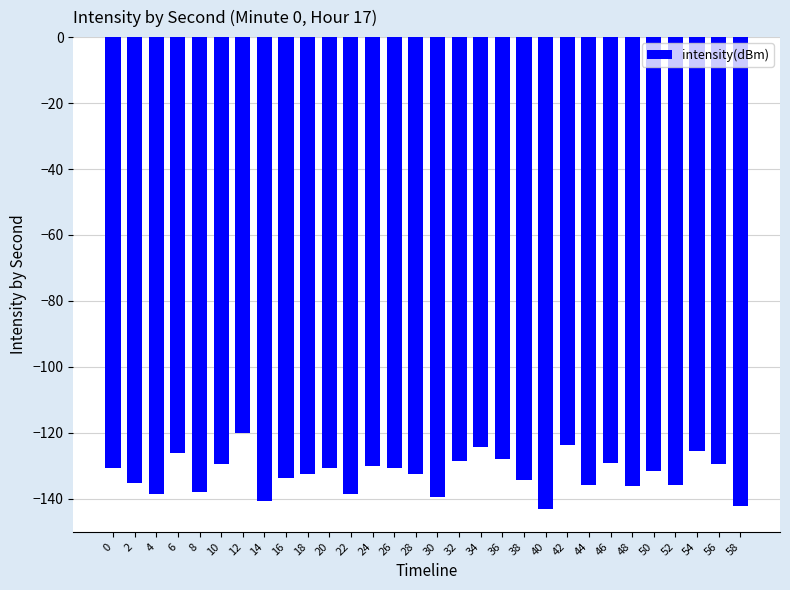

What is the value of the 19th bar from the left?

-128.0